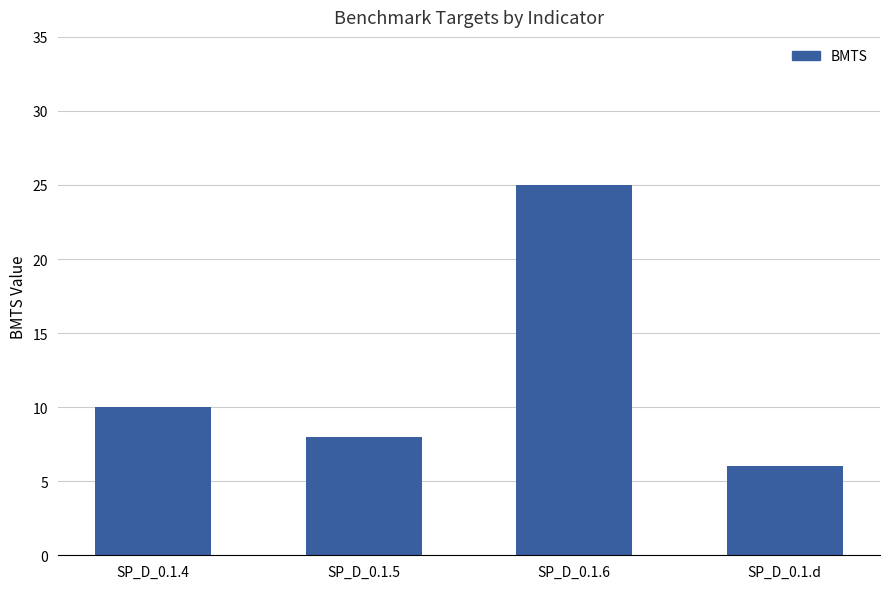

Rank the categories by value from lowest to highest.

SP_D_0.1.d, SP_D_0.1.5, SP_D_0.1.4, SP_D_0.1.6